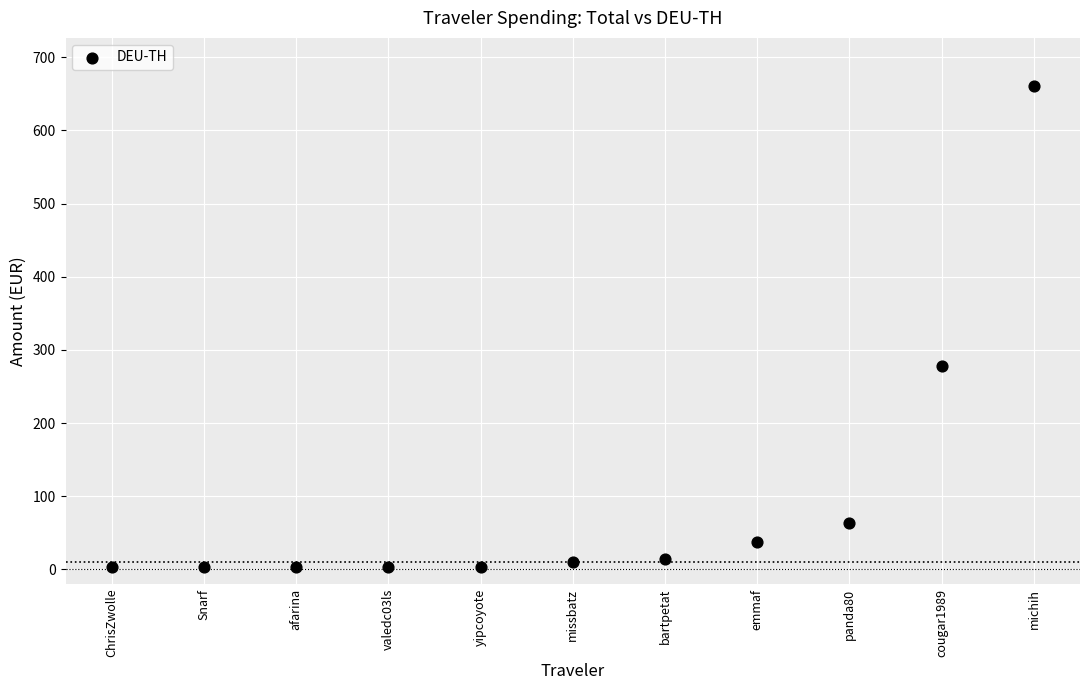

What Y value in the scatter plot is closest to 331?

277.6